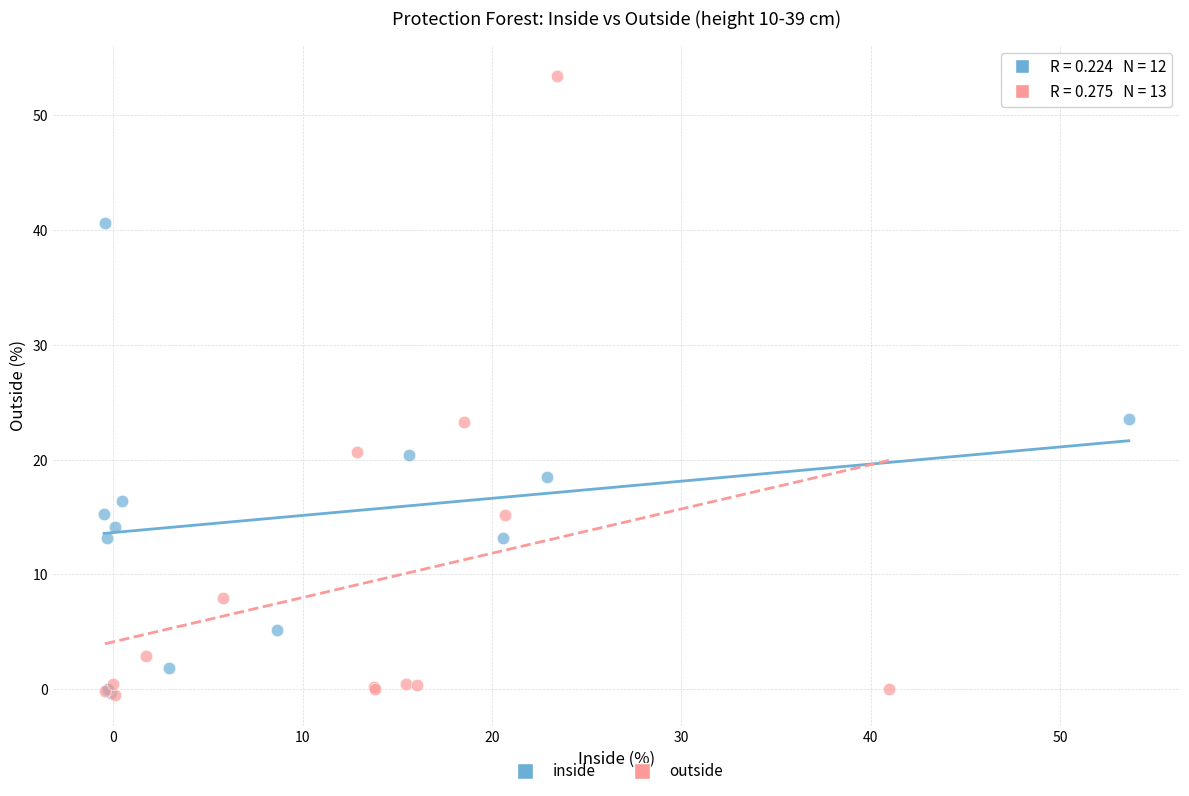

Which series reaches the maximum Y coordinate?

outside